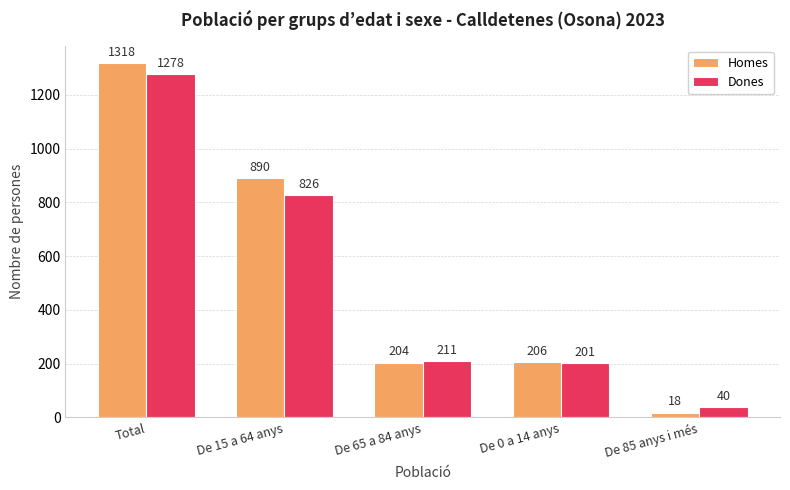

Which series changed the most between De 15 a 64 anys and De 0 a 14 anys?

Homes